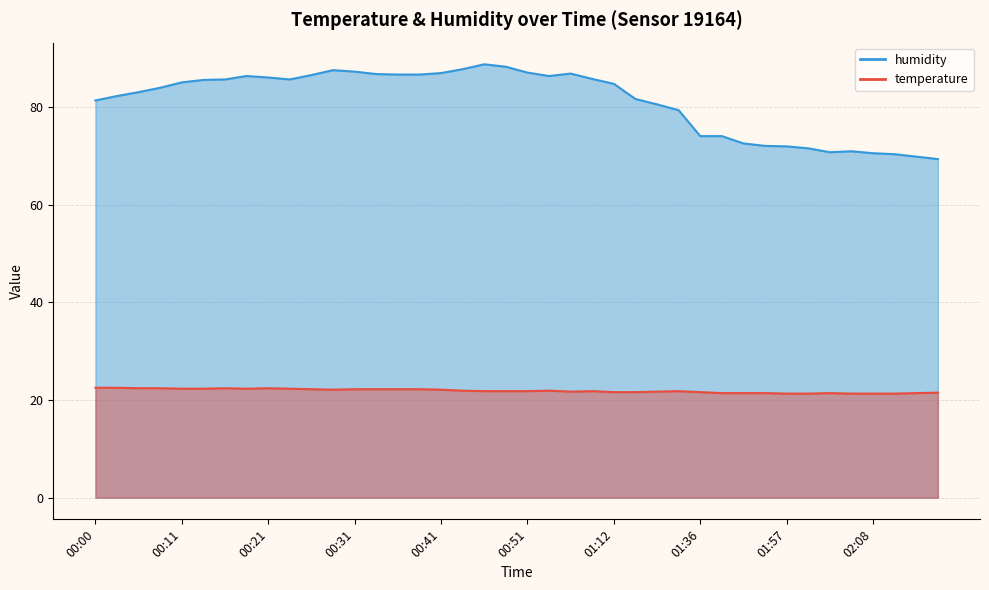

How many lines are shown in the chart?

2